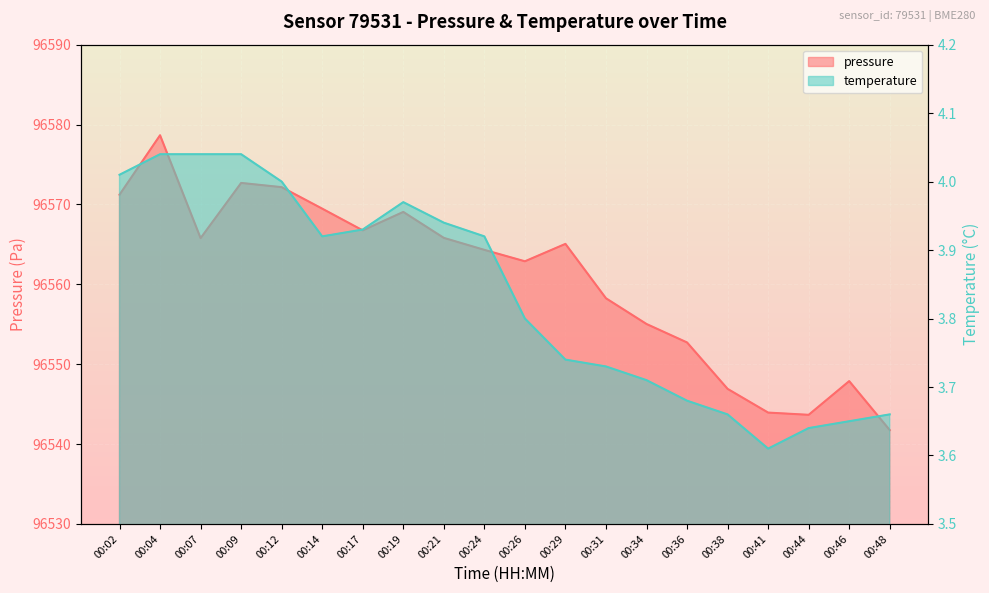

What is the average value of the temperature series?

3.8